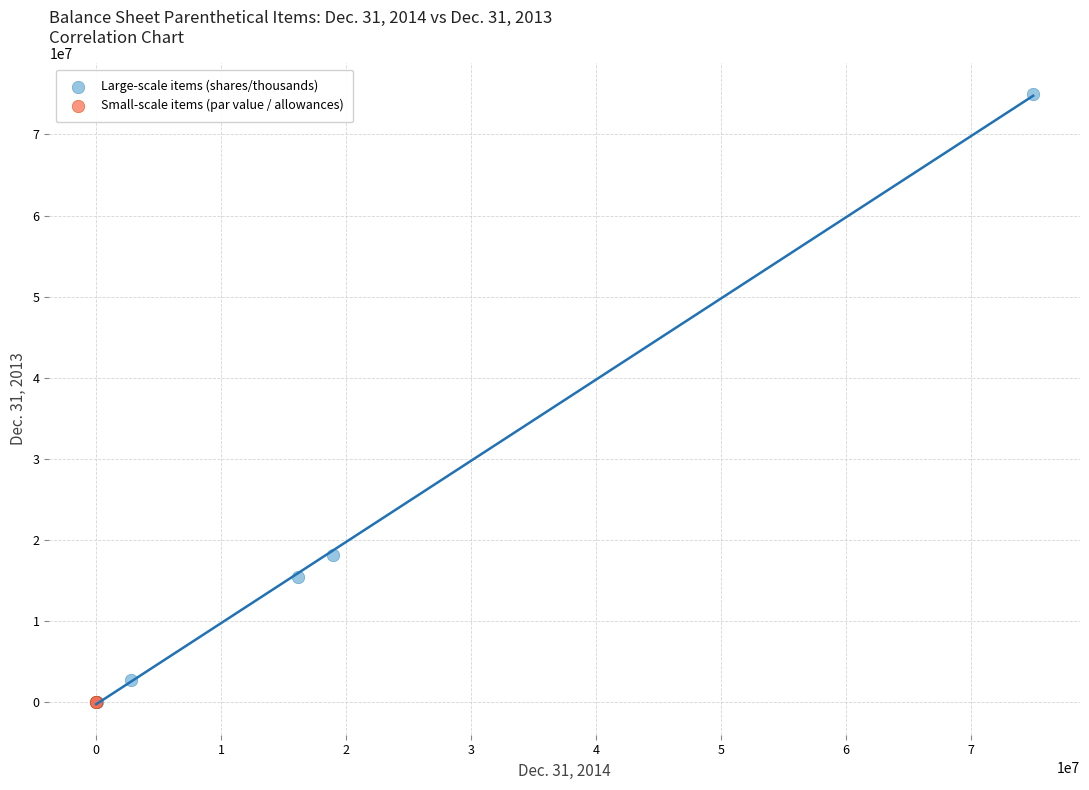

Which series has the largest Y range (max minus min)?

Large-scale items (shares/thousands)